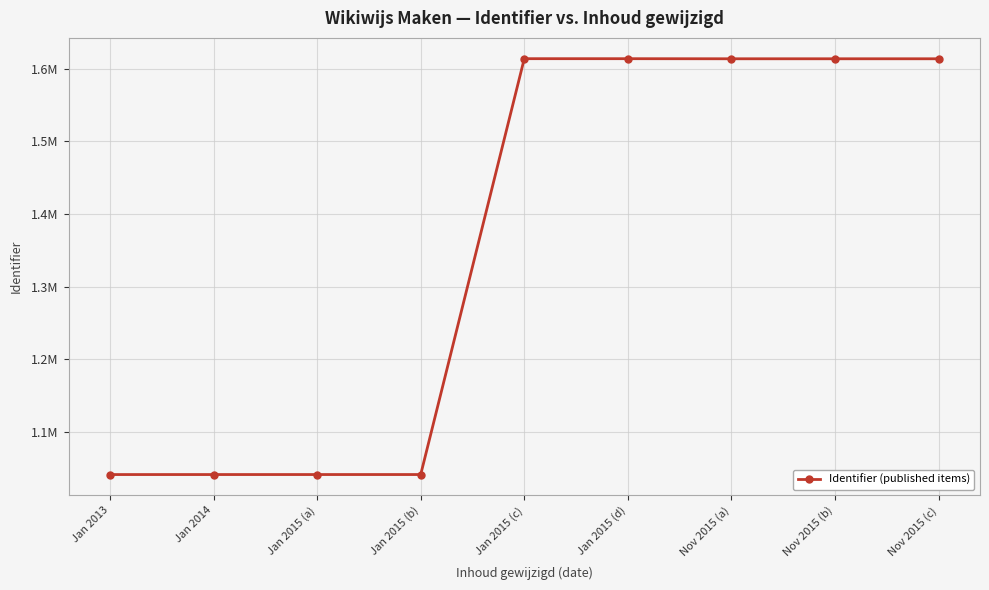

Does the chart have visible grid lines?

Yes